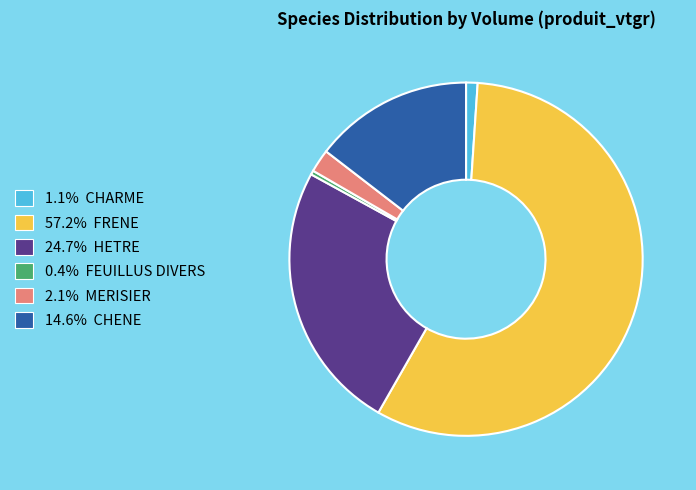

How many slices are in this pie chart?

6